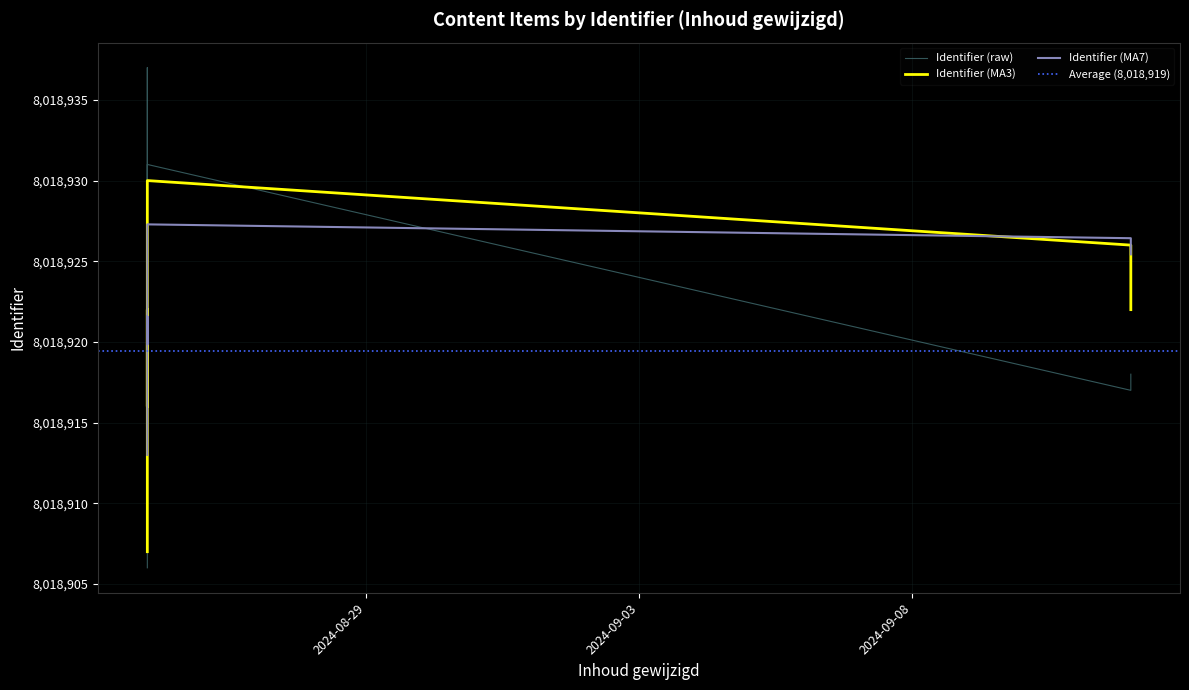

True or false: the data has more than 0 interior local peaks.

True